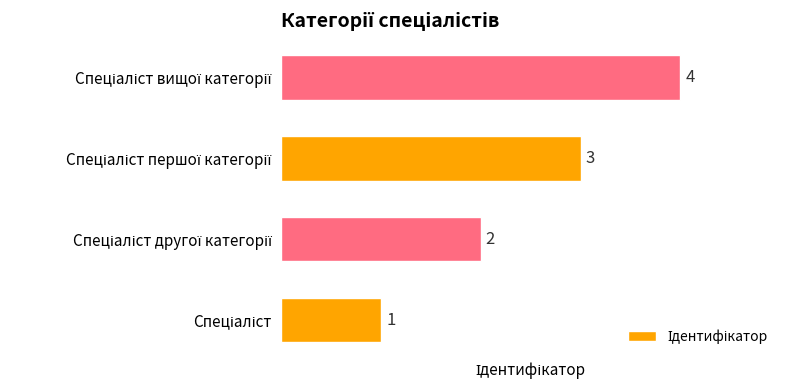

How many values are between 2 and 4?

3